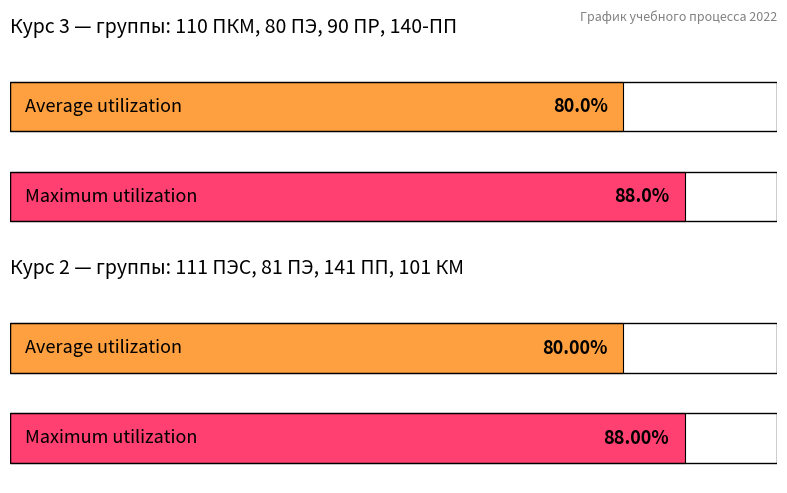

Count the number of data series in this chart.

2